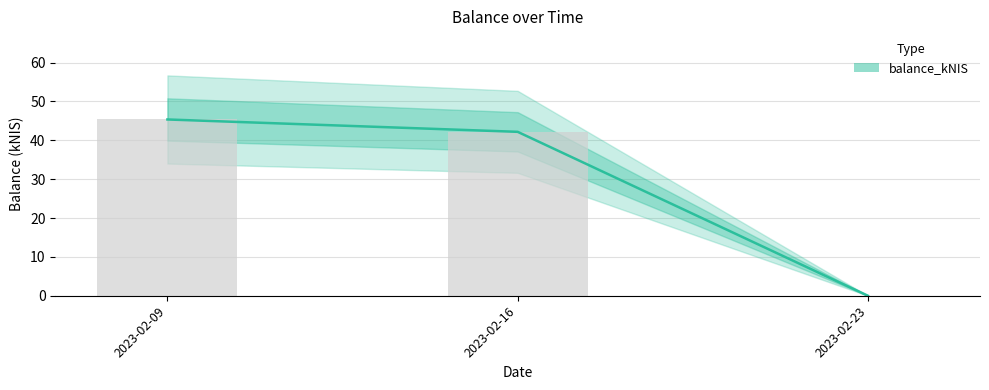

What is the average value?

29.2